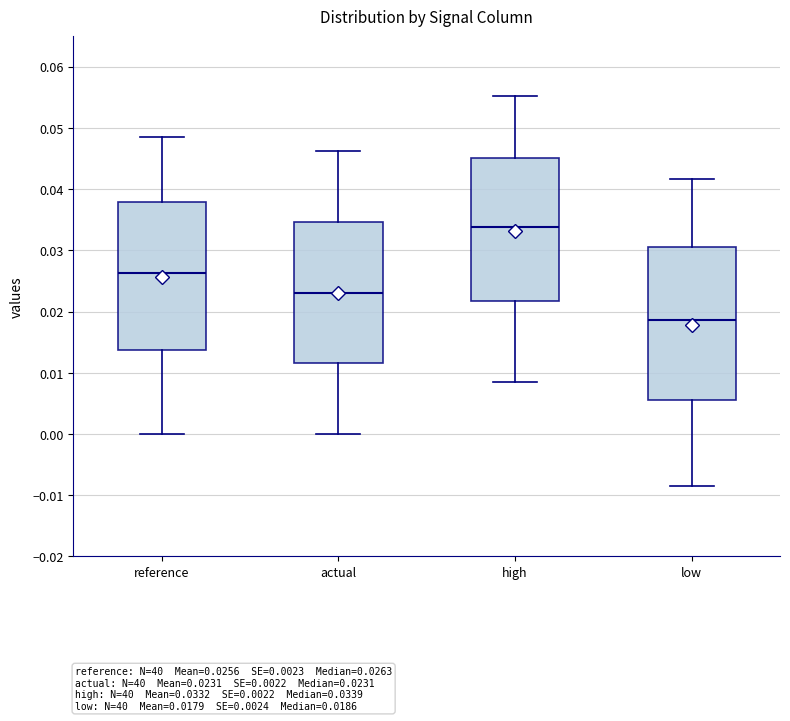

Reading left to right, read every box against the y-axis: the position of its median line, the range the box covers, and the ends of its whiskers. The values are not printed on the chart, so give them approximately, as read against the axis.

reference: median 0.026, box 0.014 to 0.038, whiskers 0.000 to 0.049
actual: median 0.023, box 0.012 to 0.035, whiskers 0.000 to 0.046
high: median 0.034, box 0.022 to 0.045, whiskers 0.008 to 0.055
low: median 0.019, box 0.006 to 0.031, whiskers -0.009 to 0.042